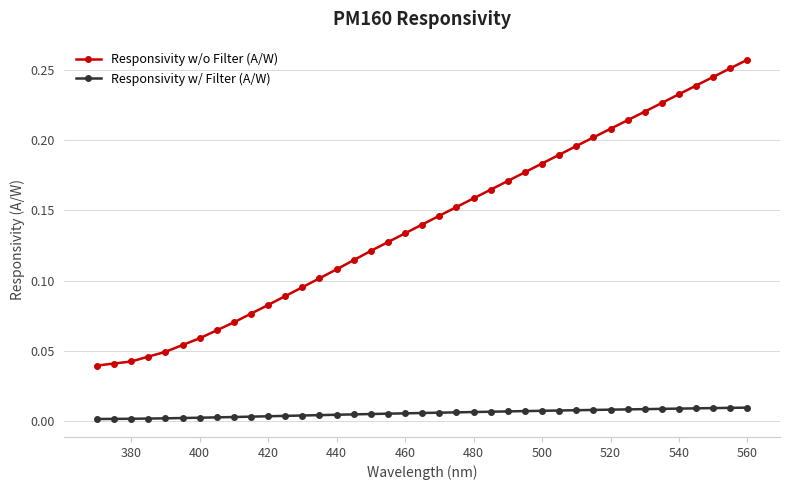

Rank the series by their maximum value, from lowest to highest.

Responsivity w/ Filter (A/W), Responsivity w/o Filter (A/W)